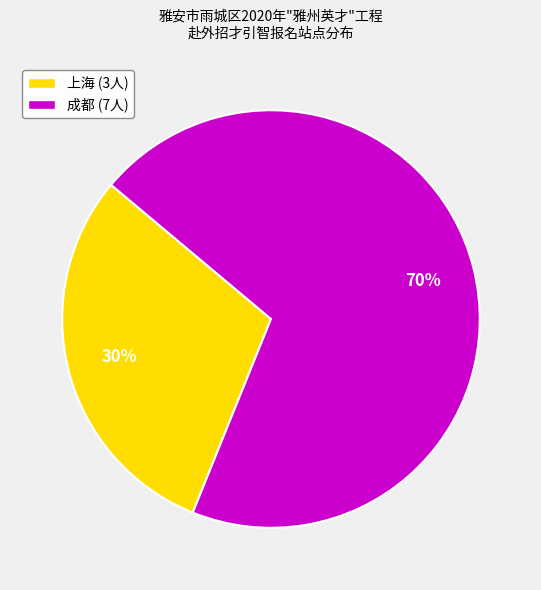

Is it true that 上海 (3人) is 43% of the pie?

False